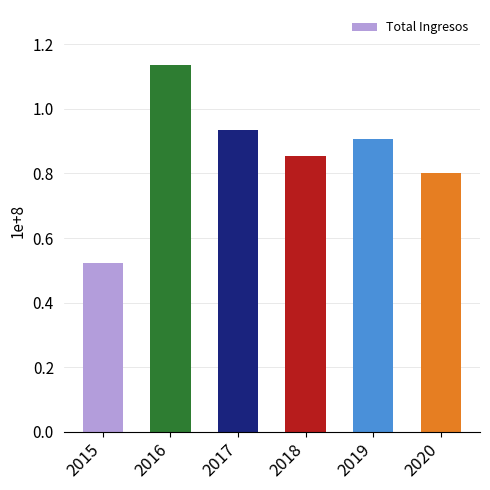

What is the ratio of the value at 2020 to the value at 2016?

0.7